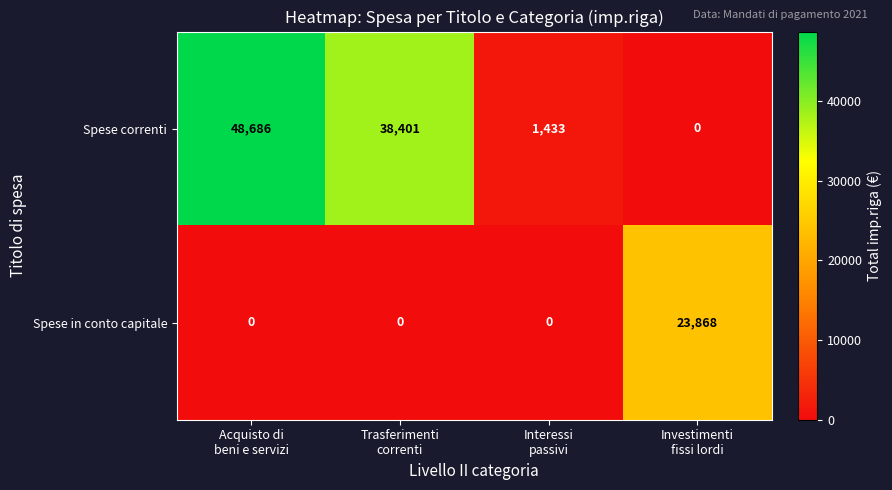

At how many categories does at least one series exceed 5811?

3